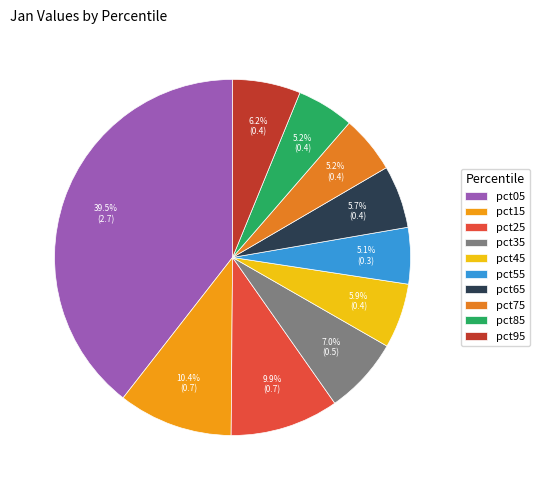

Rank the categories by value from highest to lowest.

pct05, pct15, pct25, pct35, pct95, pct45, pct65, pct75, pct85, pct55